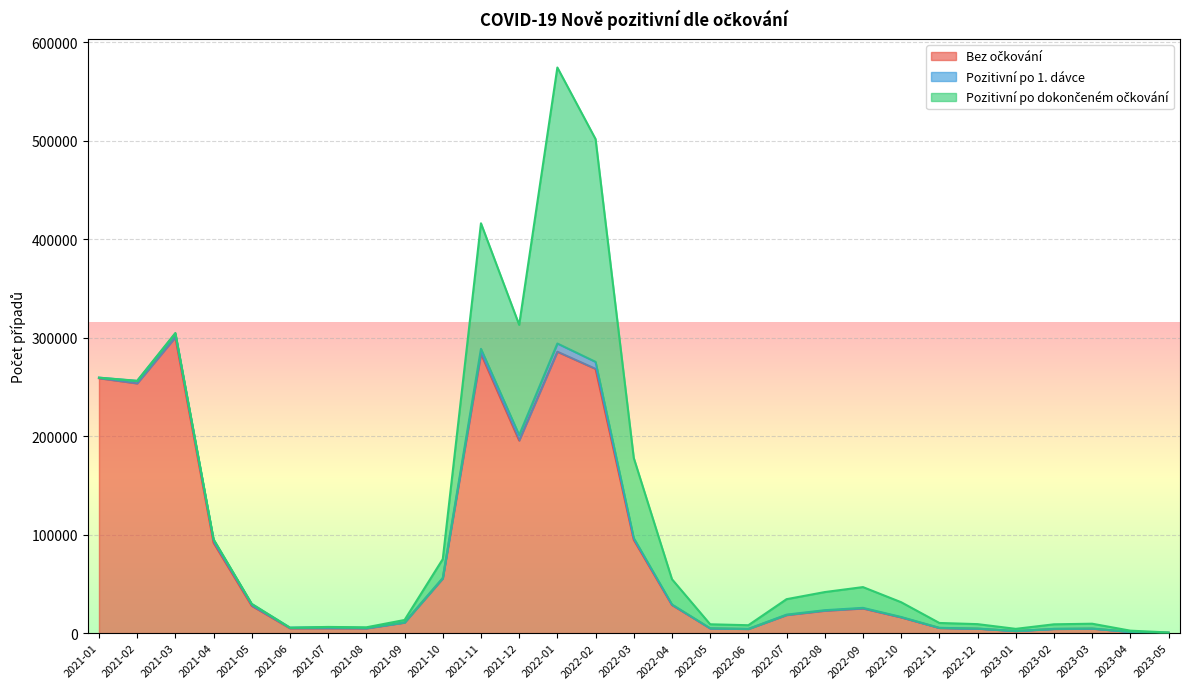

Rank the series at 2022-04 from highest to lowest value.

Bez očkování, Pozitivní po dokončeném očkování, Pozitivní po 1. dávce